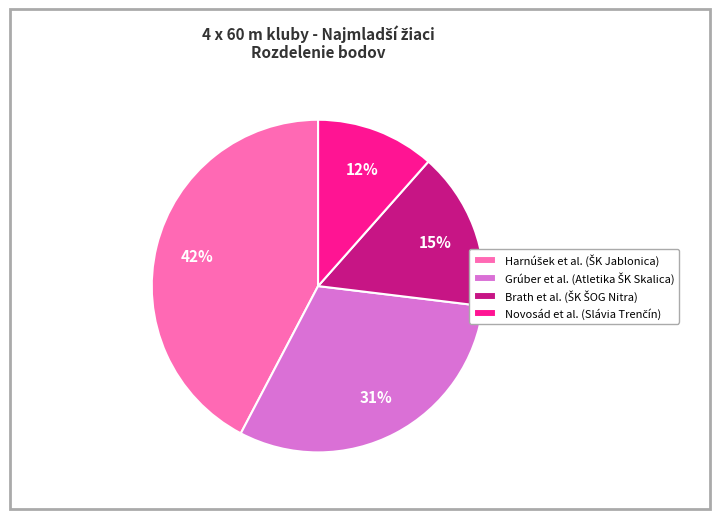

Count the number of slices in the pie.

4